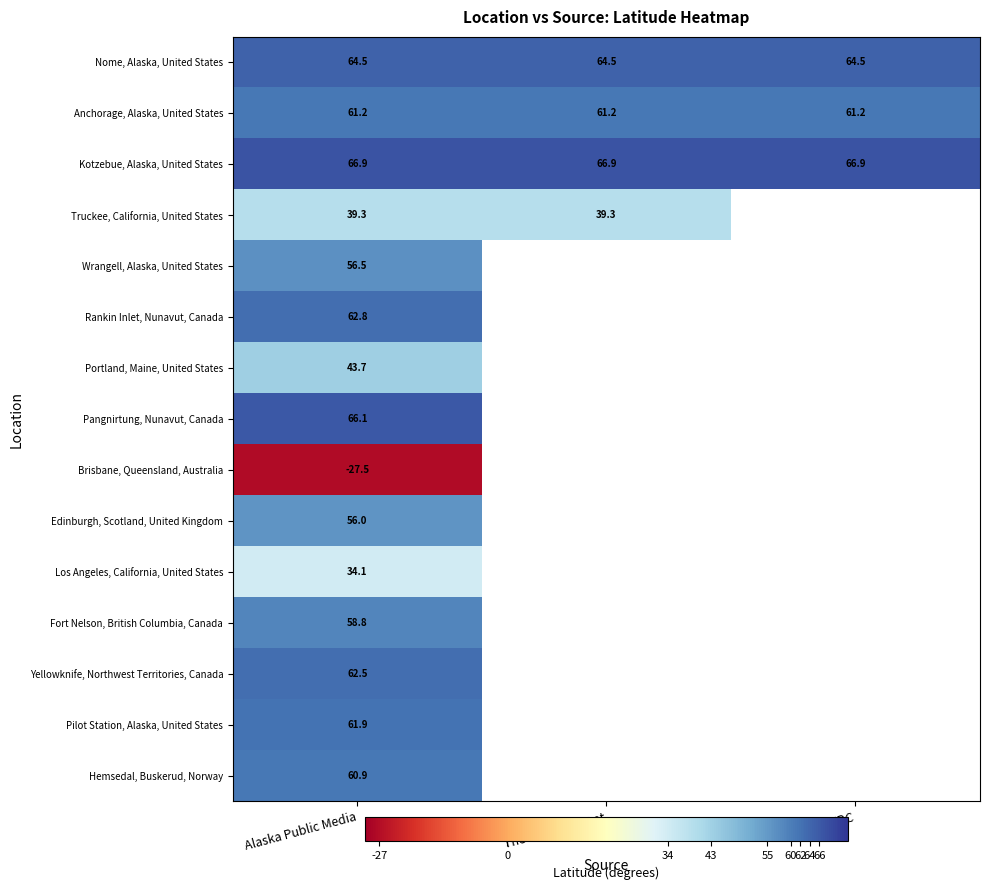

What is the greatest value displayed?

66.9